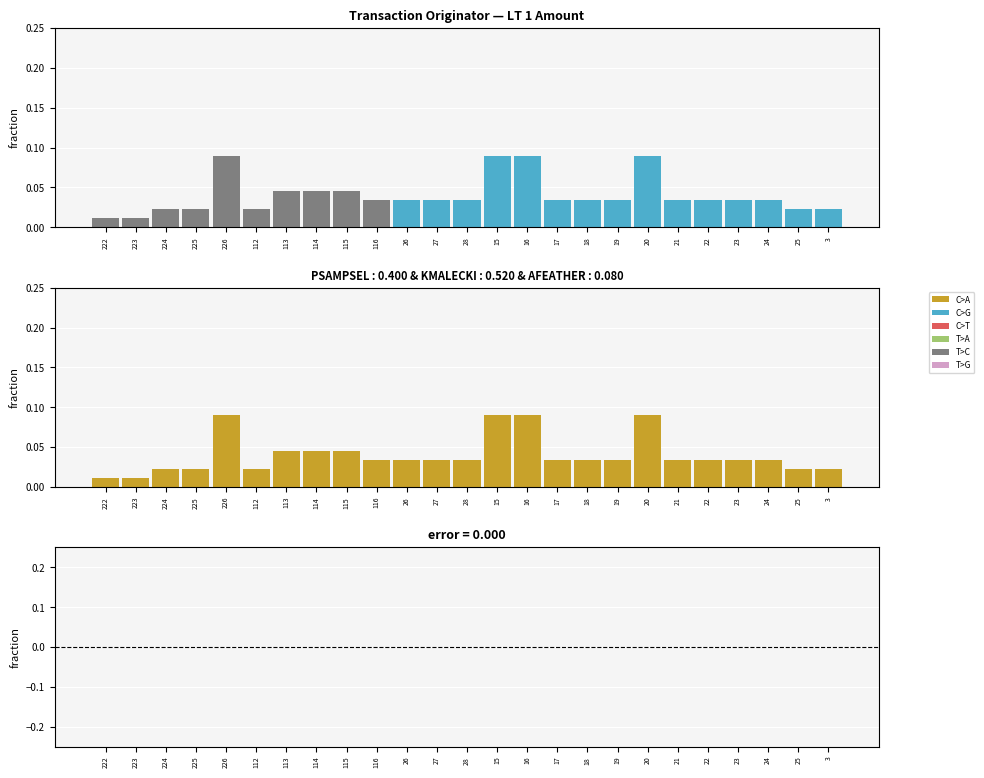

At which label does LT 1 Amount reach its minimum?

222